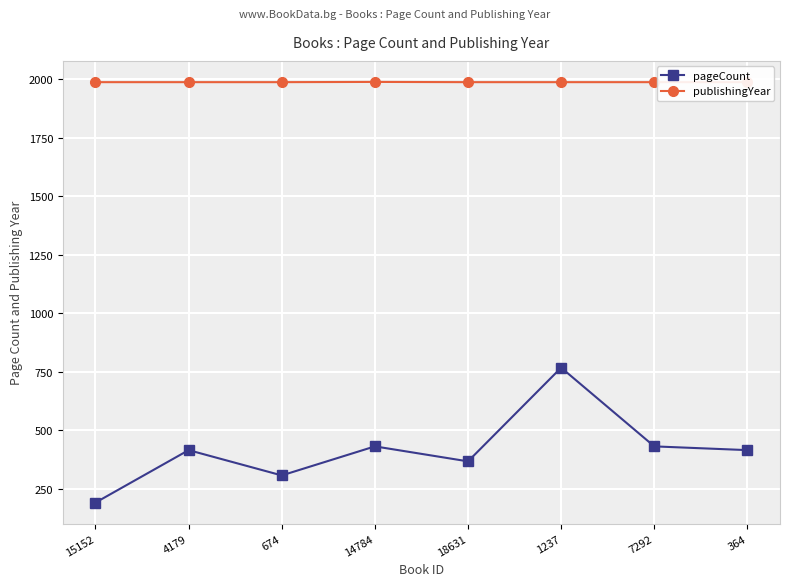

Which series has the widest spread of values?

pageCount